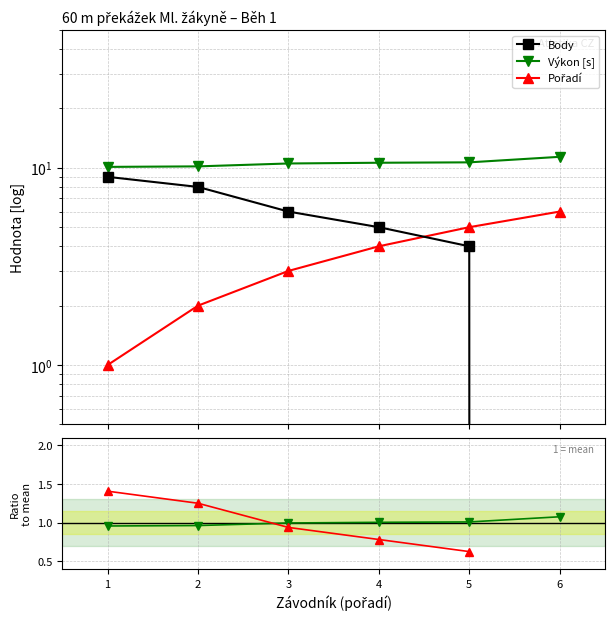

How many lines are shown in the chart?

5